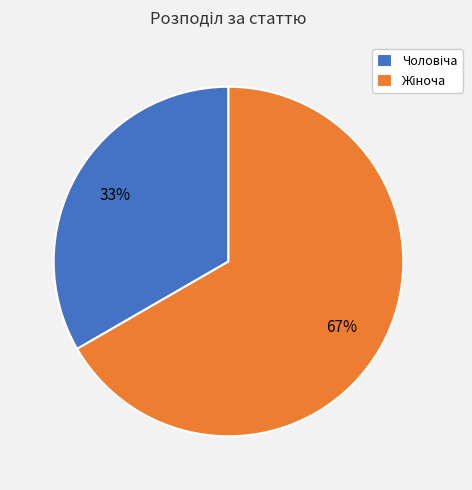

Does any single category account for the majority?

Yes